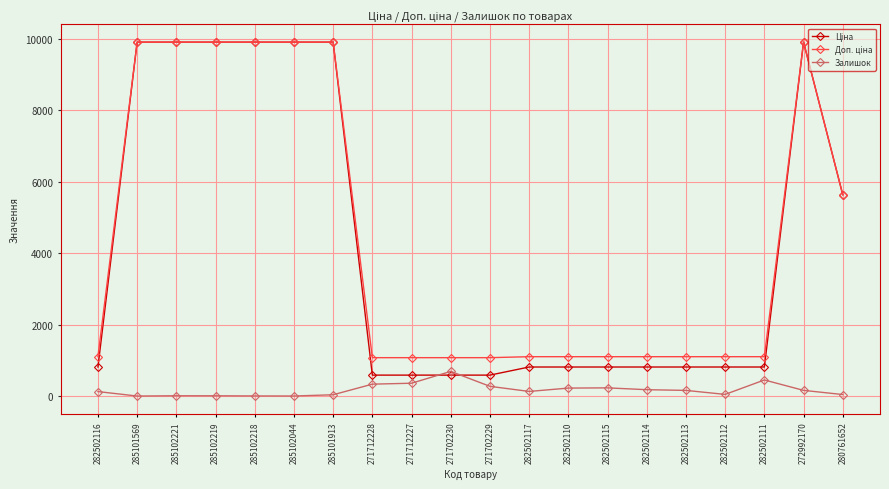

What is the greatest value displayed?

9908.5